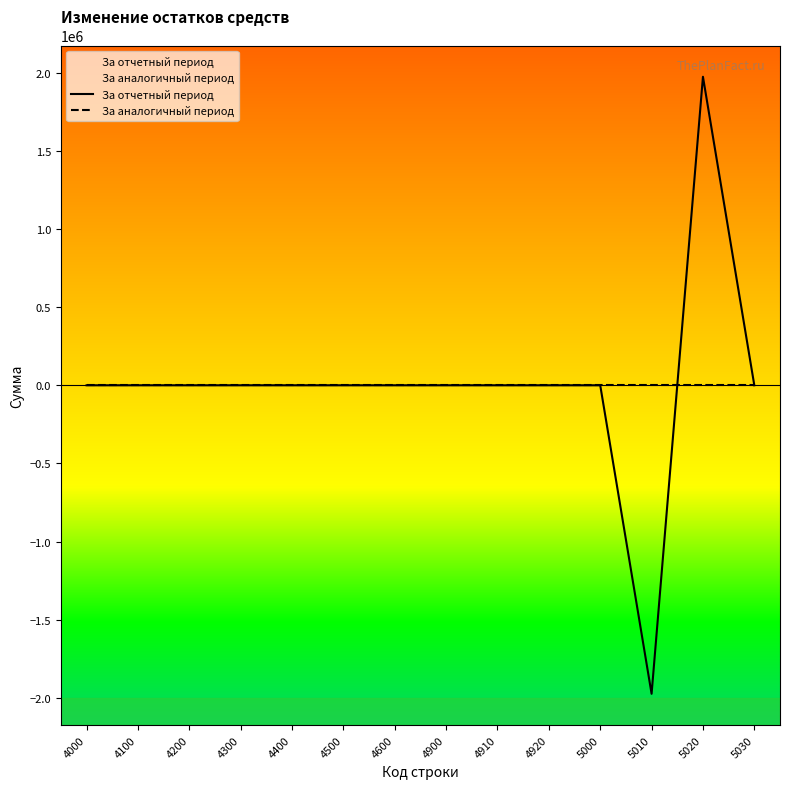

At which label does За отчетный период reach its peak?

5020